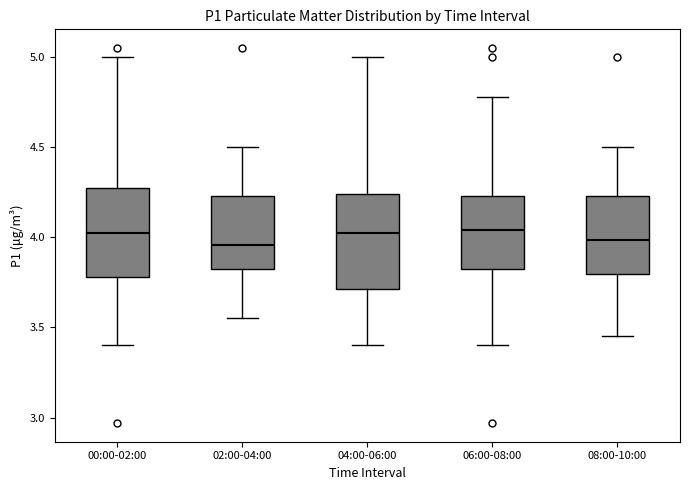

Where does the lower whisker of the box for 02:00-04:00 end on the y-axis? The values are not printed on the chart, so give them approximately, as read against the axis.

3.55